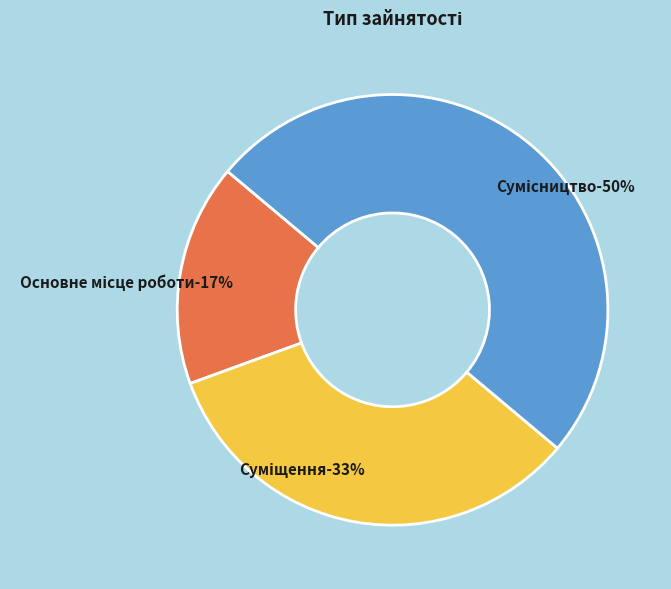

What portion of the pie excludes Основне місце роботи?

83.3%